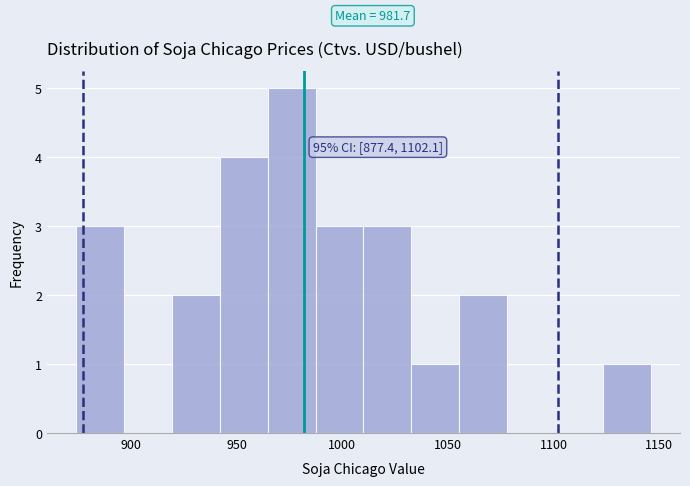

Over which range of the x-axis is the bar tallest?

965 to 985